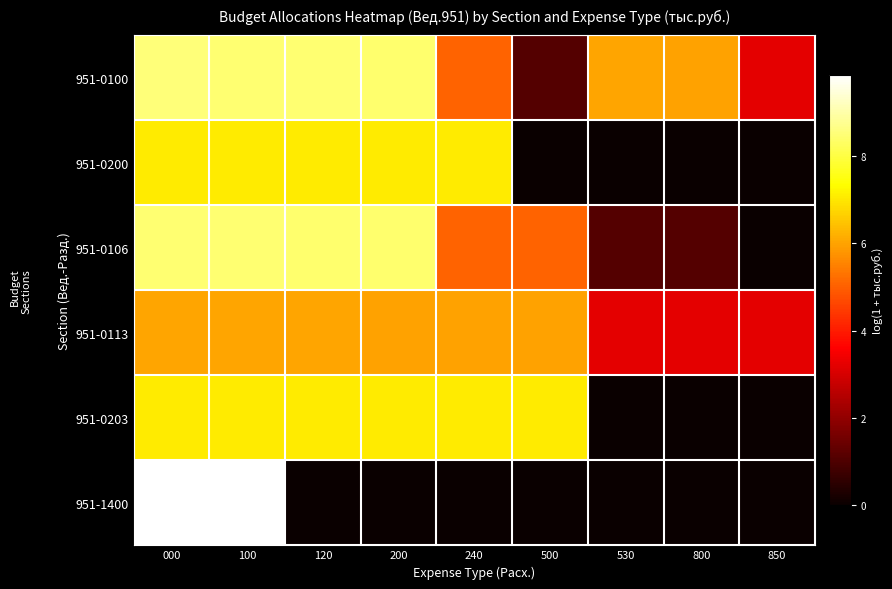

Reading left to right, transcribe all the data shown in this chart.

951-0100: 000=8.5	100=8.4	120=8.4	200=8.4	240=5.0	500=1.1	530=6.0	800=6.0	850=3.2
951-0200: 000=7.1	100=7.1	120=7.1	200=7.1	240=7.1	500=0.0	530=0.0	800=0.0	850=0.0
951-0106: 000=8.4	100=8.4	120=8.4	200=8.4	240=5.0	500=5.0	530=1.1	800=1.1	850=0.0
951-0113: 000=6.0	100=6.0	120=6.0	200=6.0	240=6.0	500=6.0	530=3.2	800=3.2	850=3.2
951-0203: 000=7.1	100=7.1	120=7.1	200=7.1	240=7.1	500=7.1	530=0.0	800=0.0	850=0.0
951-1400: 000=9.9	100=9.9	120=0.0	200=0.0	240=0.0	500=0.0	530=0.0	800=0.0	850=0.0